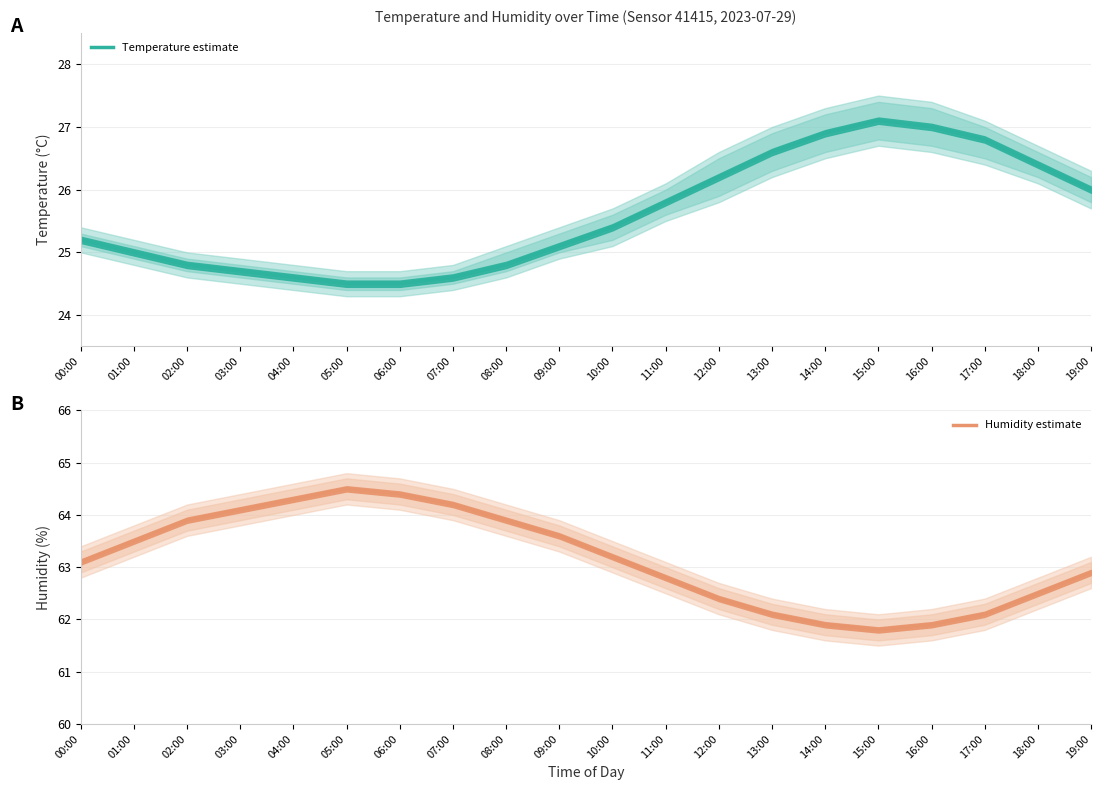

True or false: Temperature estimate and Humidity estimate cross at least once.

False